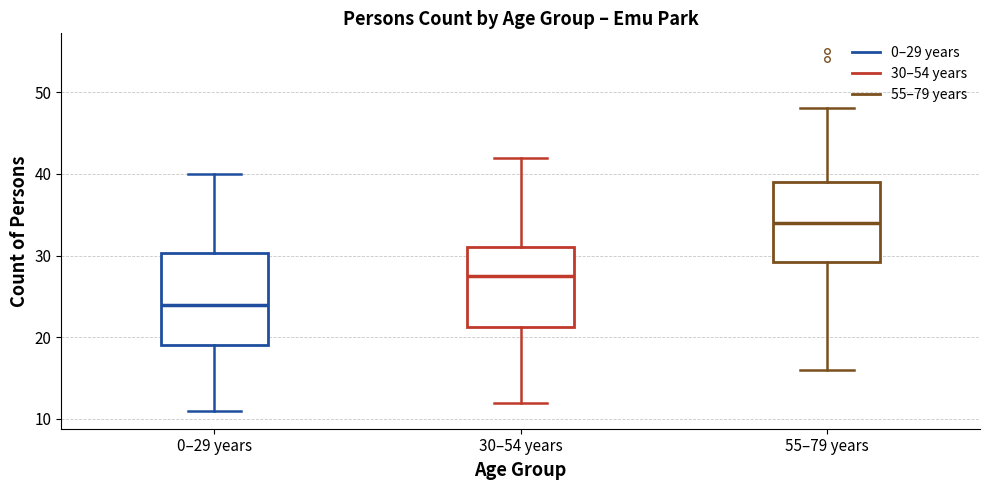

Which box has the lowest median line?

0–29 years